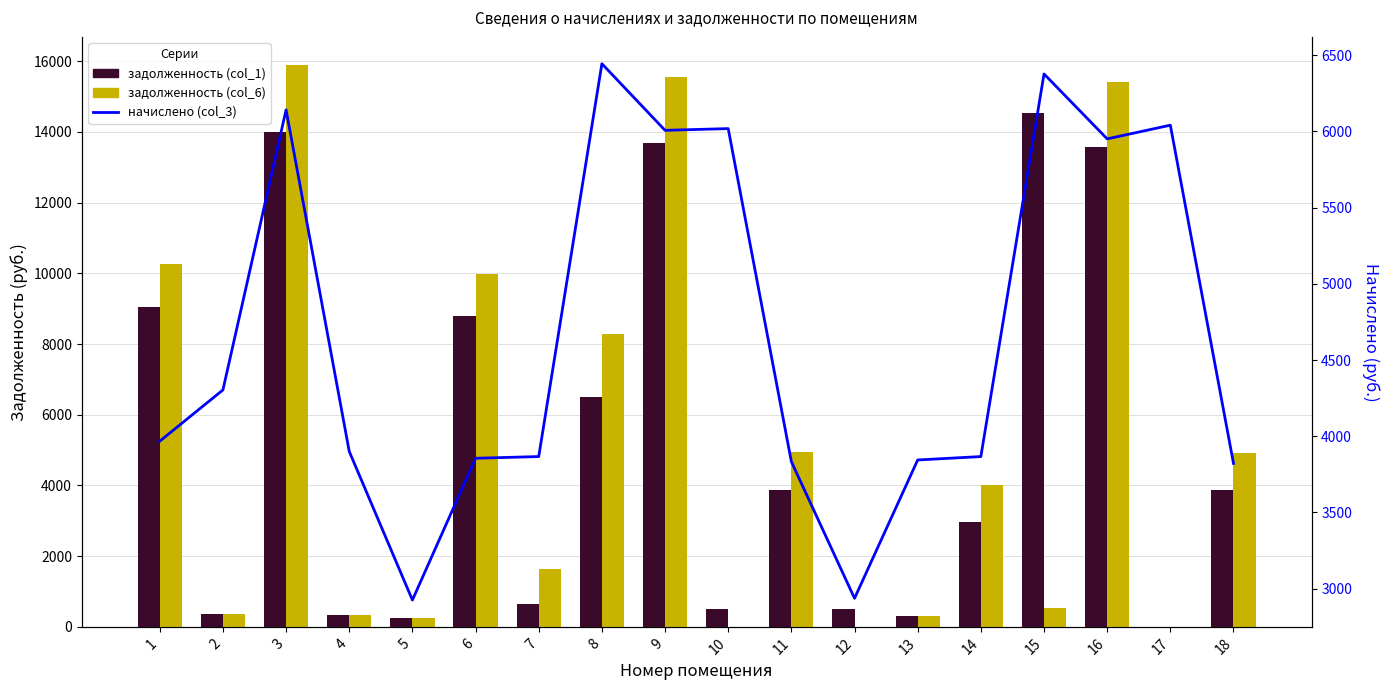

List the series in order of their peak value, lowest first.

начислено (col_3), задолженность (col_1), задолженность (col_6)